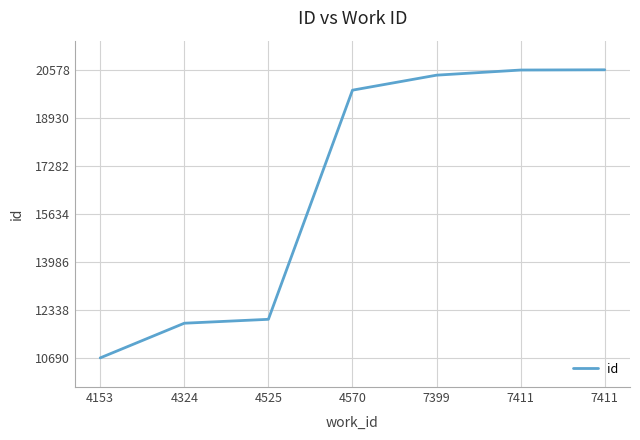

The value at 4570 is 19879. True or false?

True